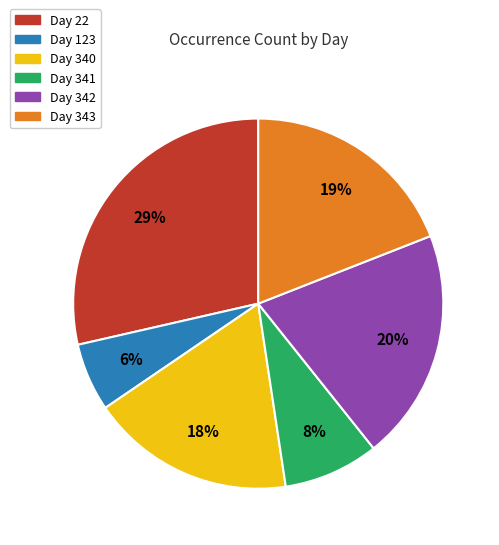

Does any single category account for the majority?

No